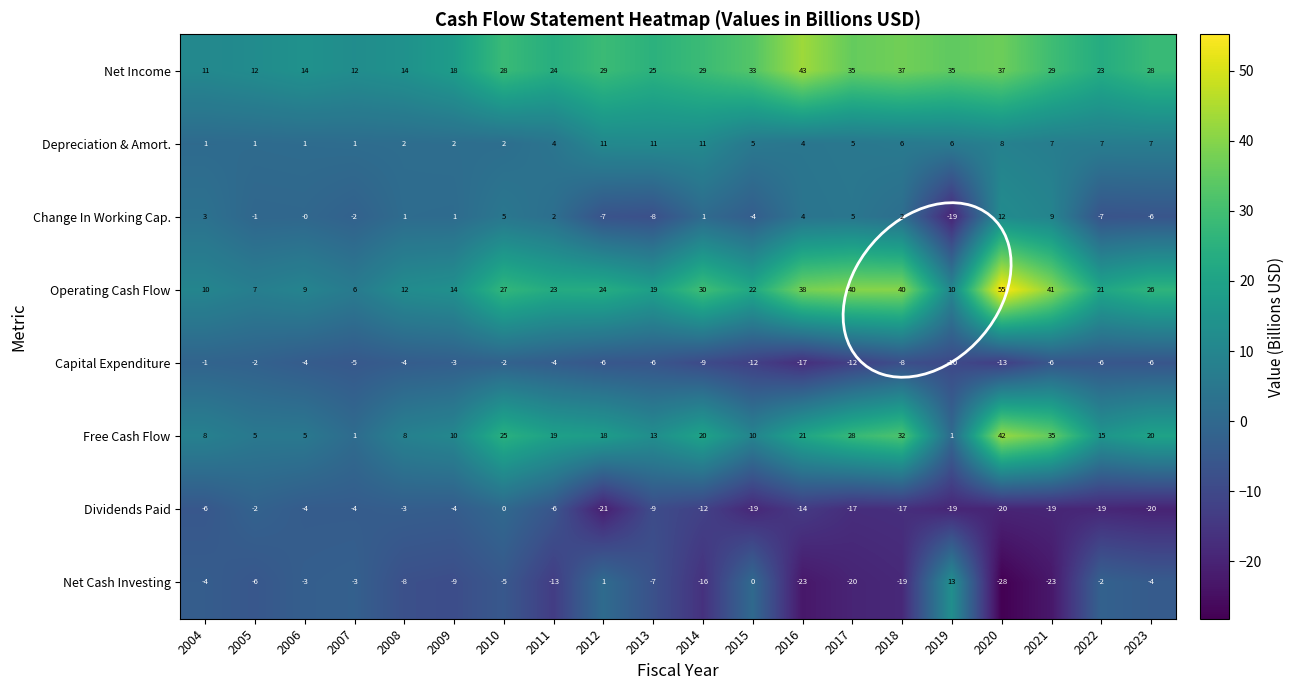

How many data points in Change In Working Cap. are less than 1?

9